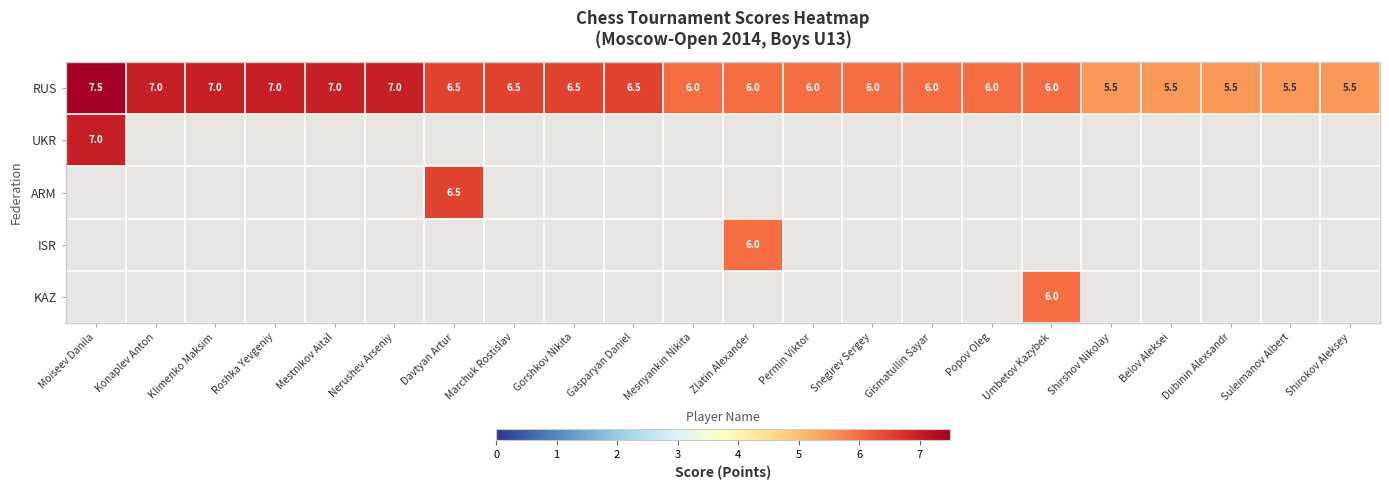

Where does the RUS series first go above 6?

Moiseev Danila